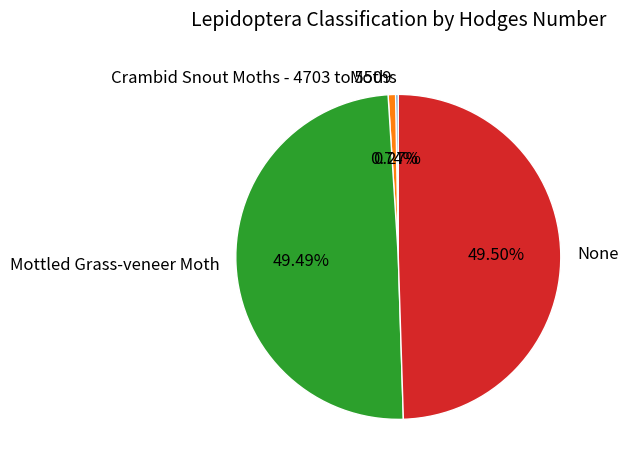

Do Mottled Grass-veneer Moth and None together represent more than half of the pie?

Yes